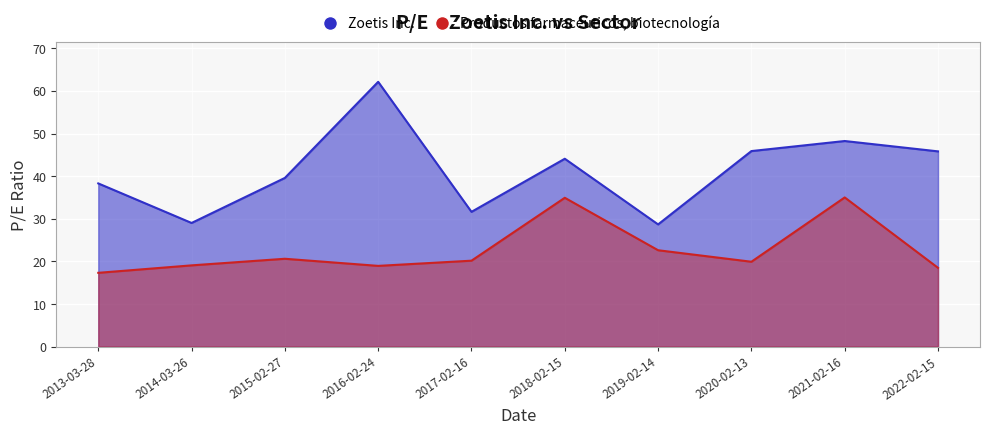

True or false: Productos farmacéuticos, biotecnología and Zoetis Inc. cross at least once.

False